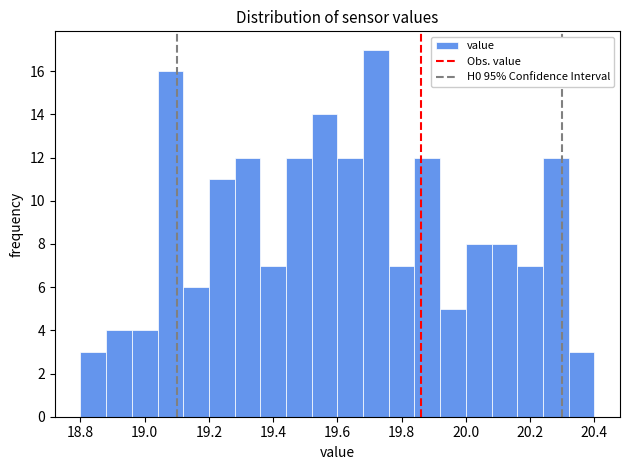

What is the height of the bar covering 19.84 to 19.92 on the x-axis? The values are not printed on the chart, so give them approximately, as read against the axis.

12